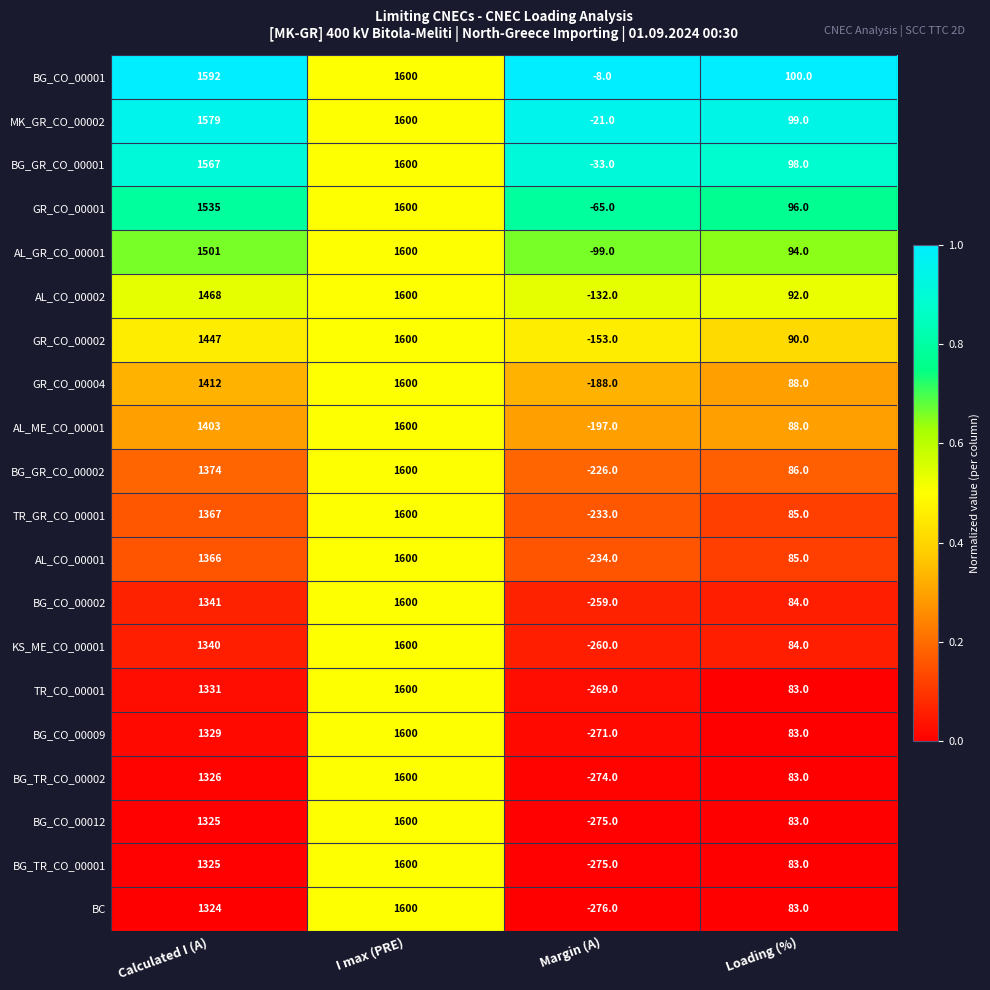

Which series has the largest total across all categories?

BG_CO_00001